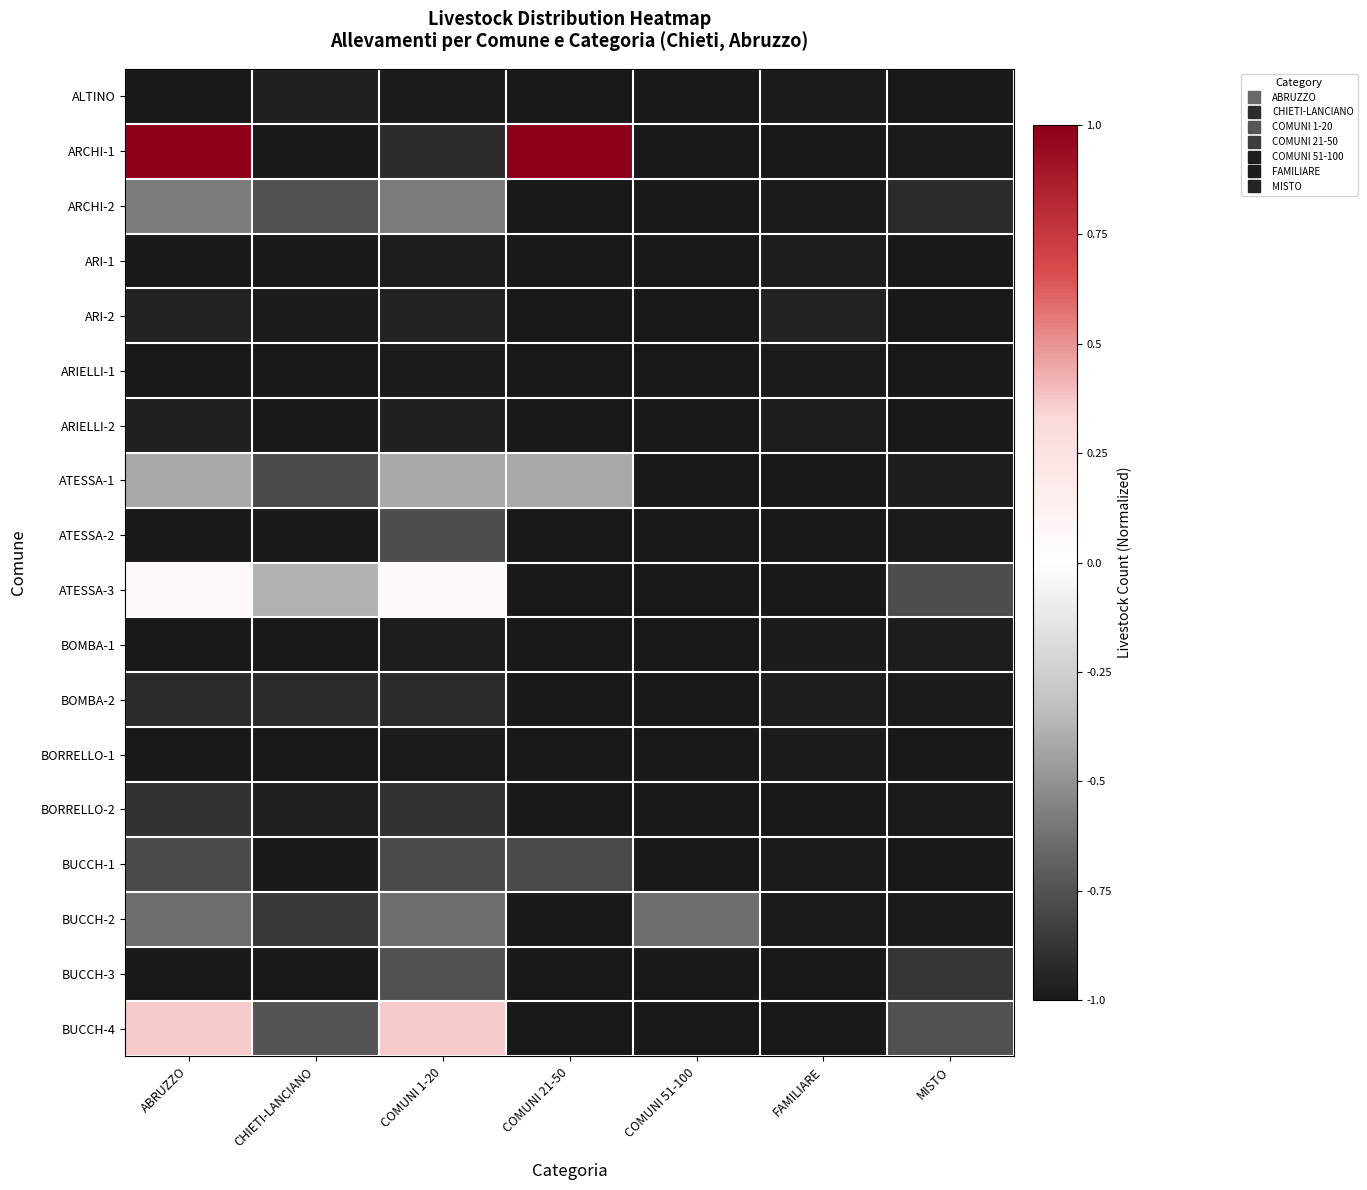

How many series are shown in this chart?

18